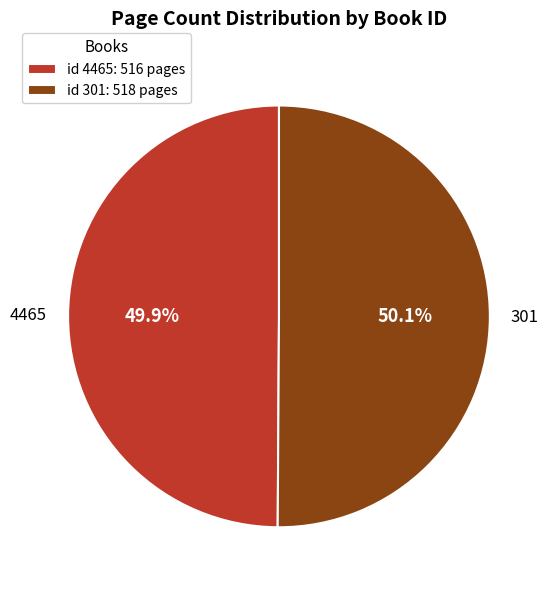

The 4465 slice represents 60% of the pie. True or false?

False